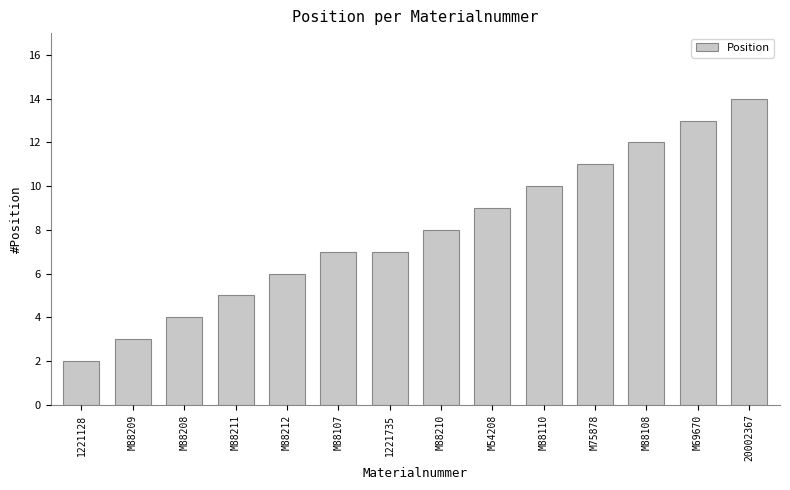

What is the change in value from M88208 to M88210?

+4